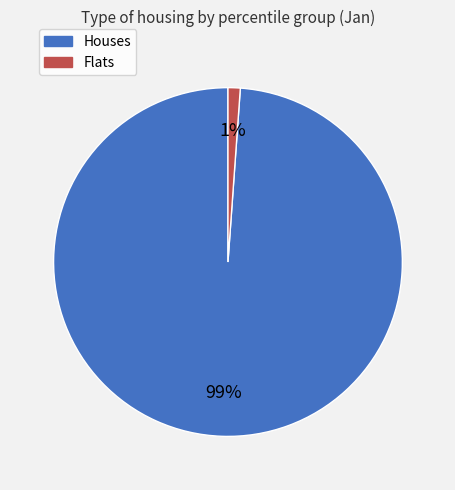

To the nearest percent, what is the average slice percentage?

50%